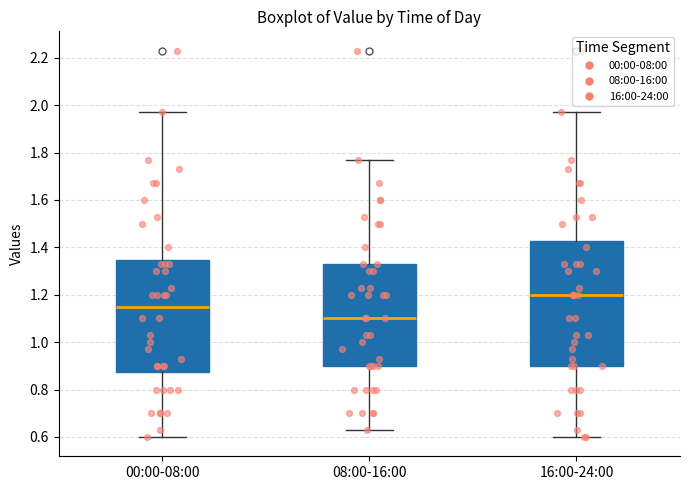

Which box has the lowest median line?

08:00-16:00